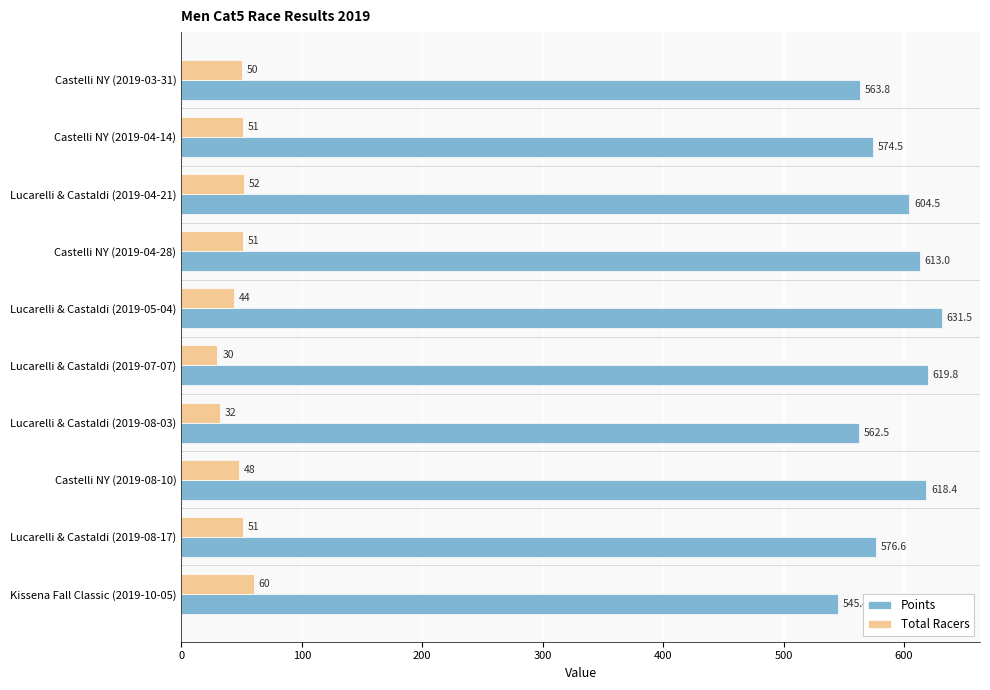

How many values in the Points series exceed 604?

5